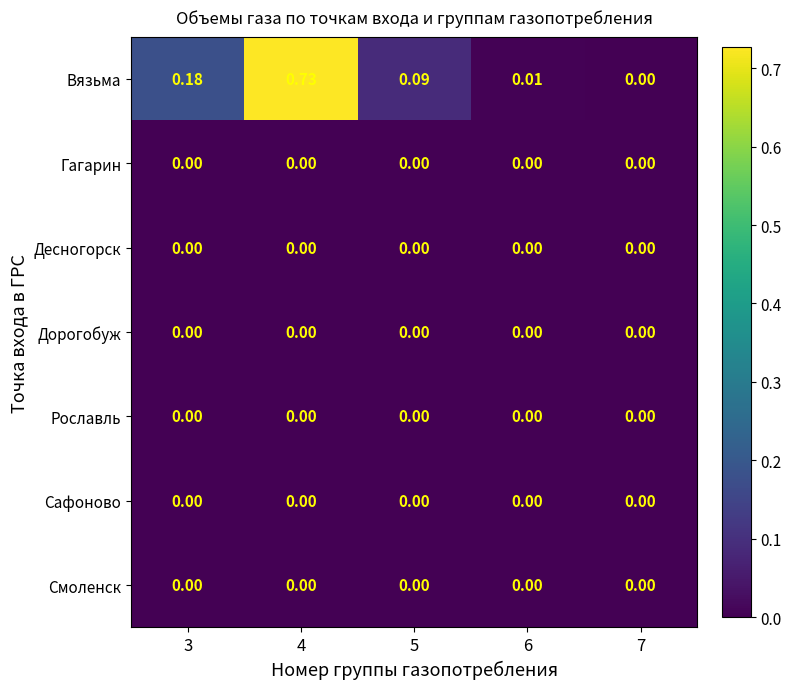

Is the value of Гагарин at 7 greater than the value of Вязьма at 4?

No